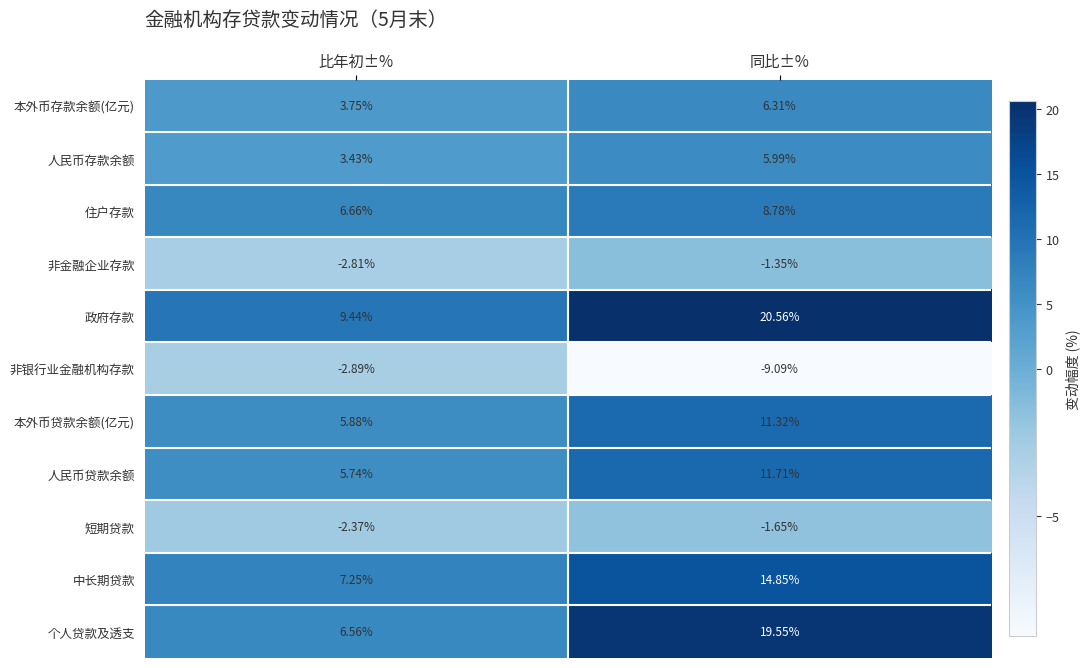

At which label does 本外币存款余额(亿元) first exceed 6?

同比±%